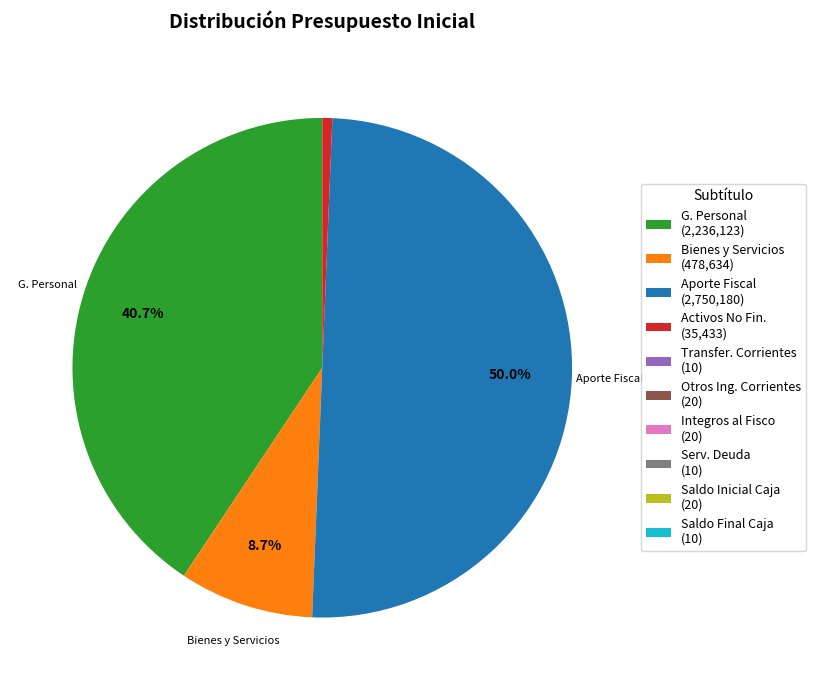

Which slice is the largest?

Aporte Fiscal (2,750,180)